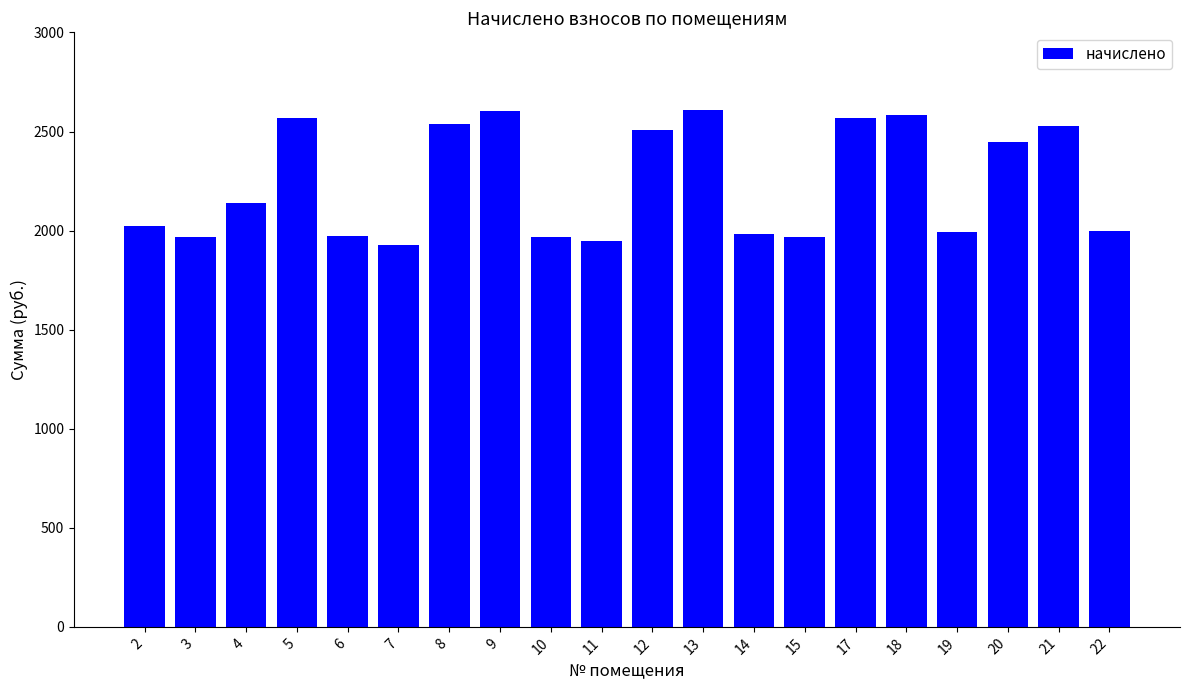

What is the value of the 12th bar from the left?

2609.3